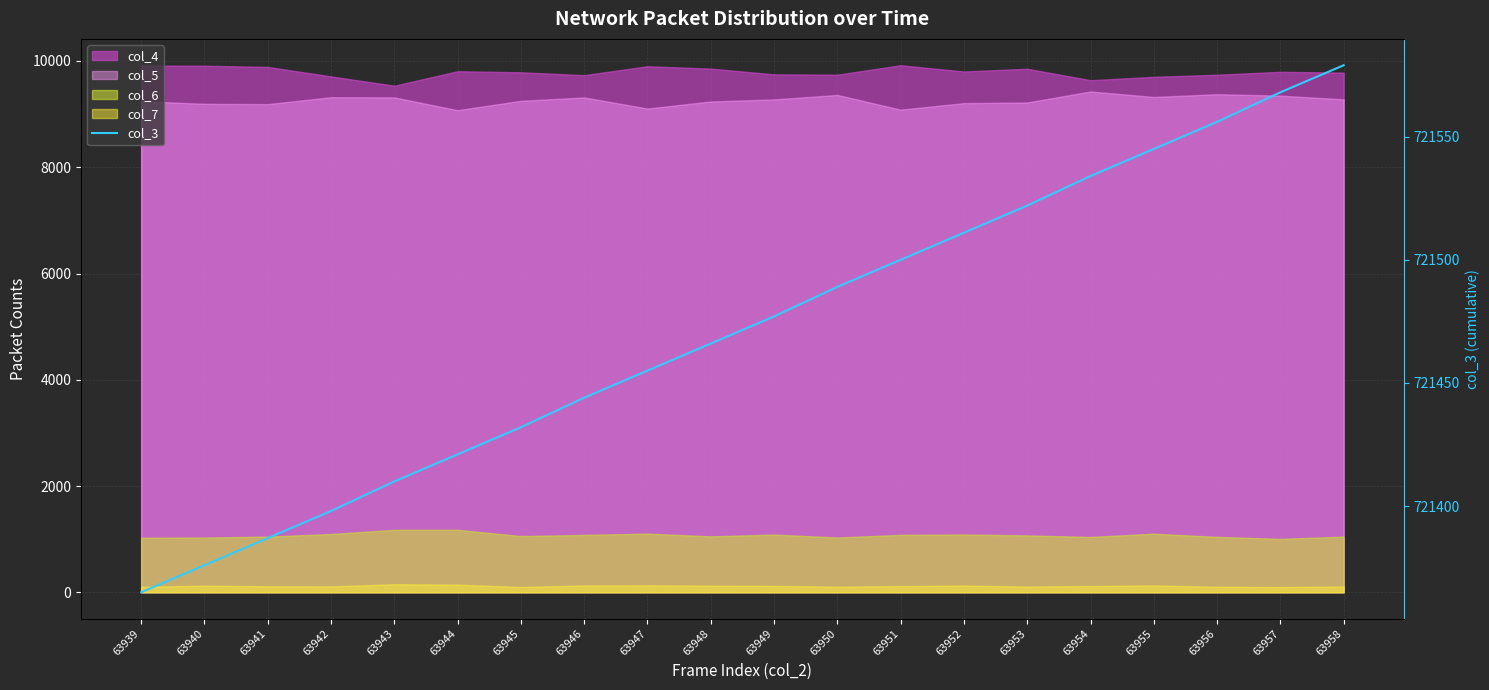

List the labels in order of value, smallest first.

63939, 63940, 63941, 63942, 63943, 63944, 63945, 63946, 63947, 63948, 63949, 63950, 63951, 63952, 63953, 63954, 63955, 63956, 63957, 63958